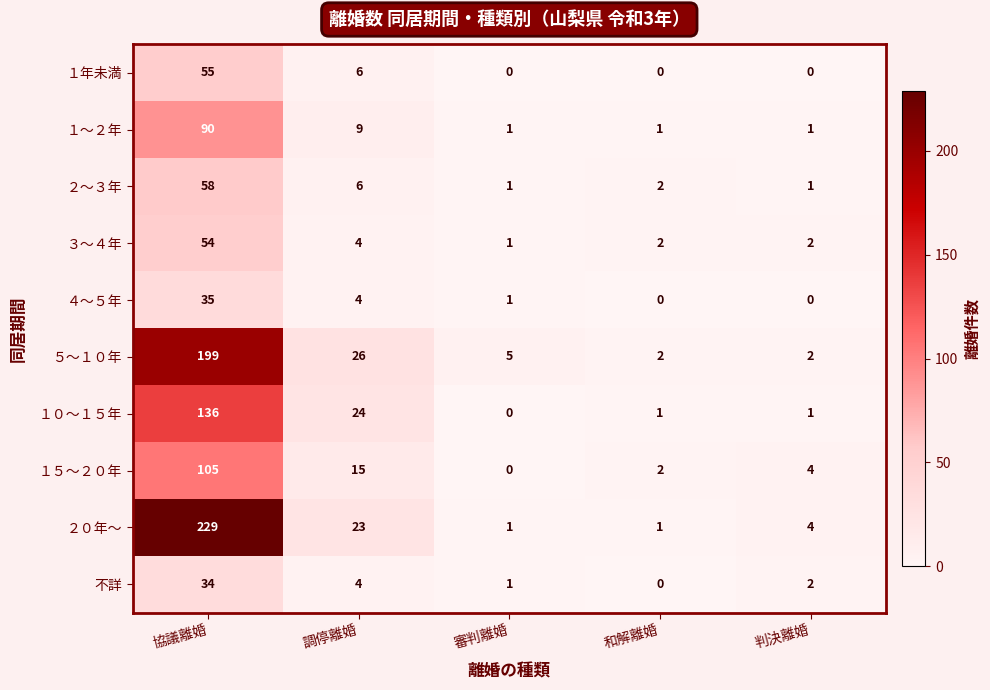

At which label does １０～１５年 first exceed 1?

協議離婚